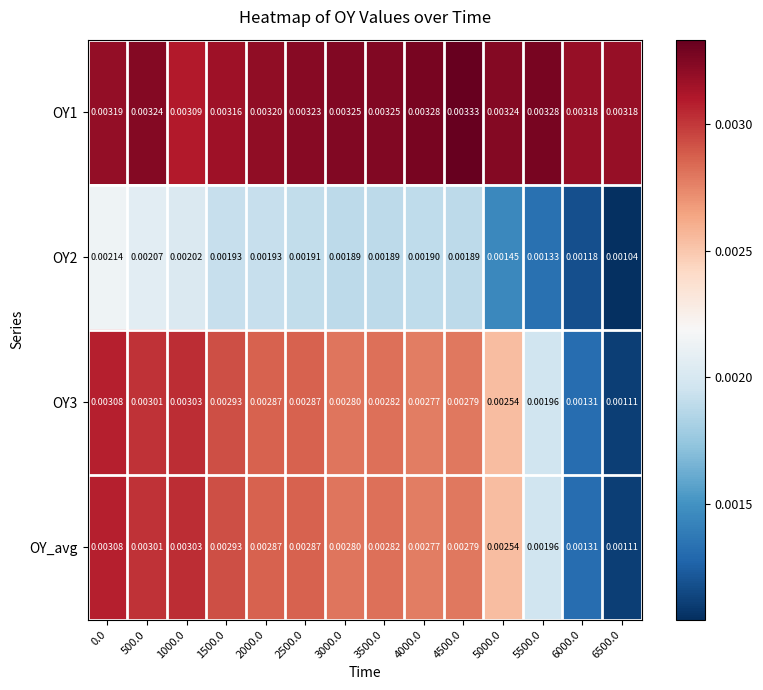

Between 3000.0 and 3500.0, which series saw the biggest shift?

OY3